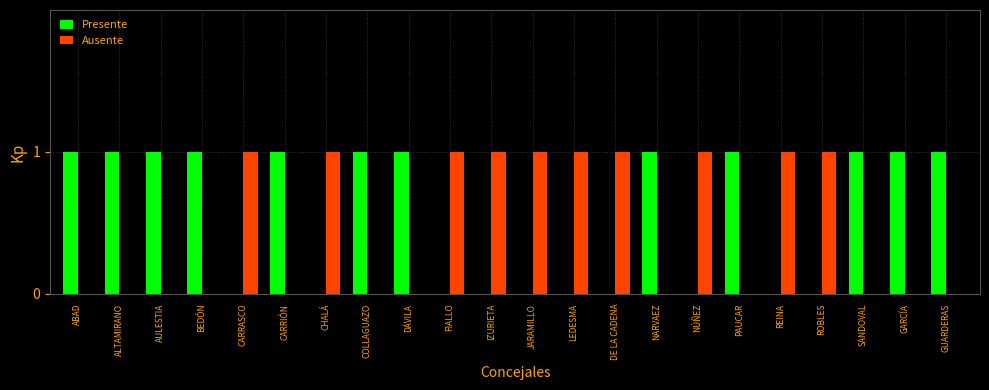

The Ausente series shows 0 at PAUCAR. True or false?

True